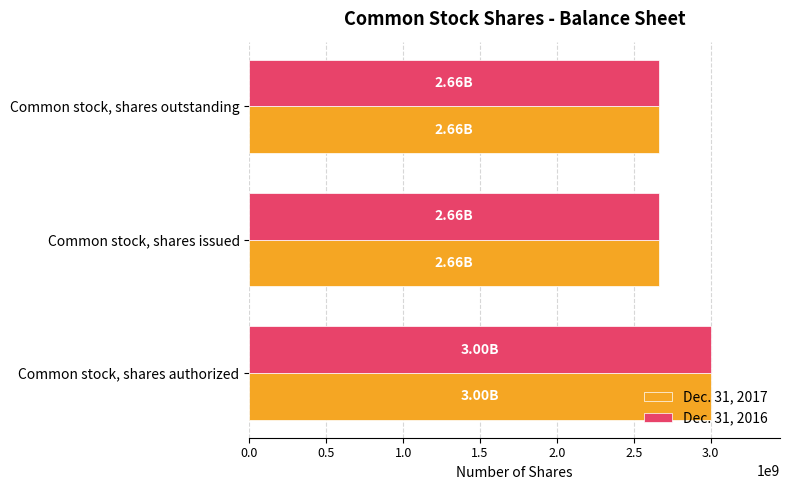

Which category has the highest value in the Dec. 31, 2016 series?

Common stock, shares authorized